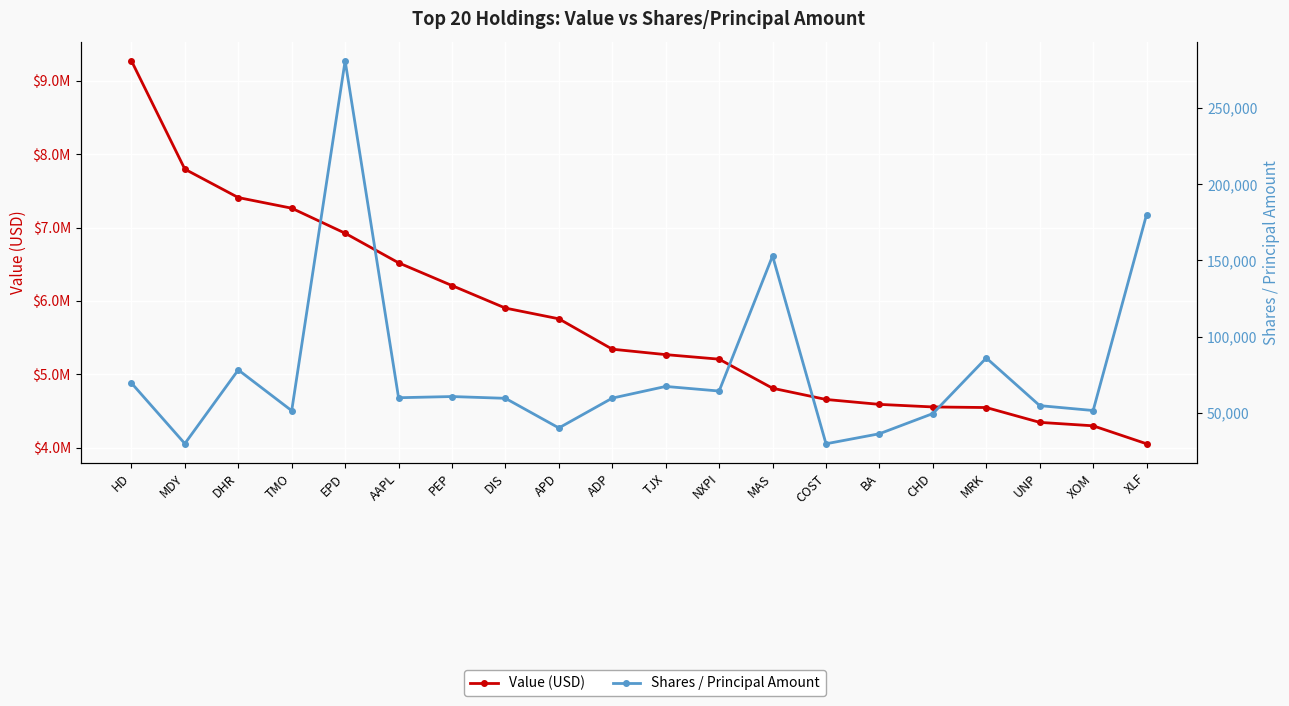

True or false: Shares / Principal Amount has a value of 12998 at ADP.

False